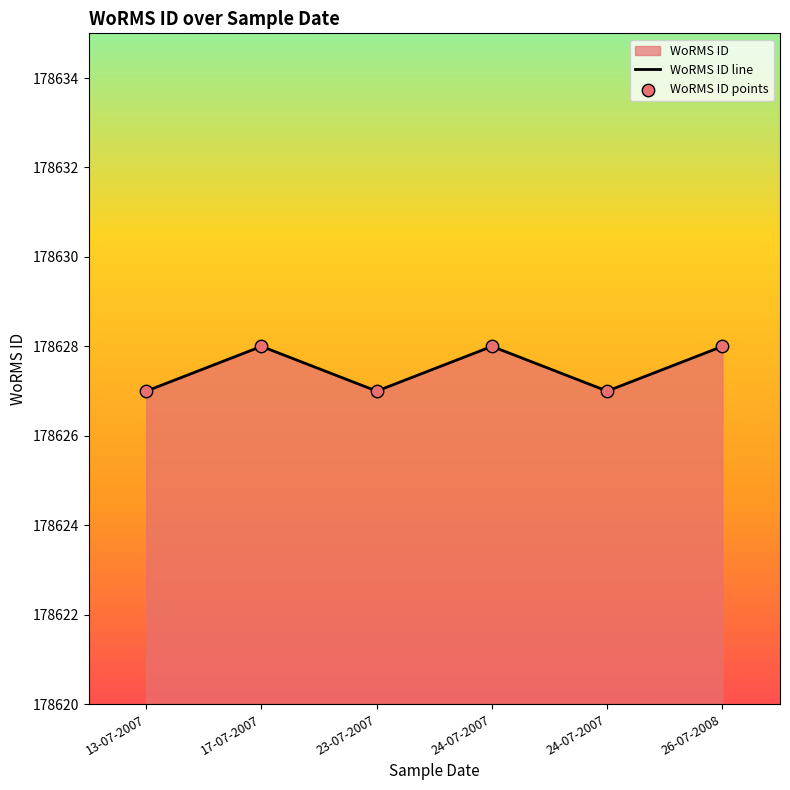

Is the value of WoRMS ID line at 23-07-2007 greater than the value of WoRMS ID points at 17-07-2007?

No